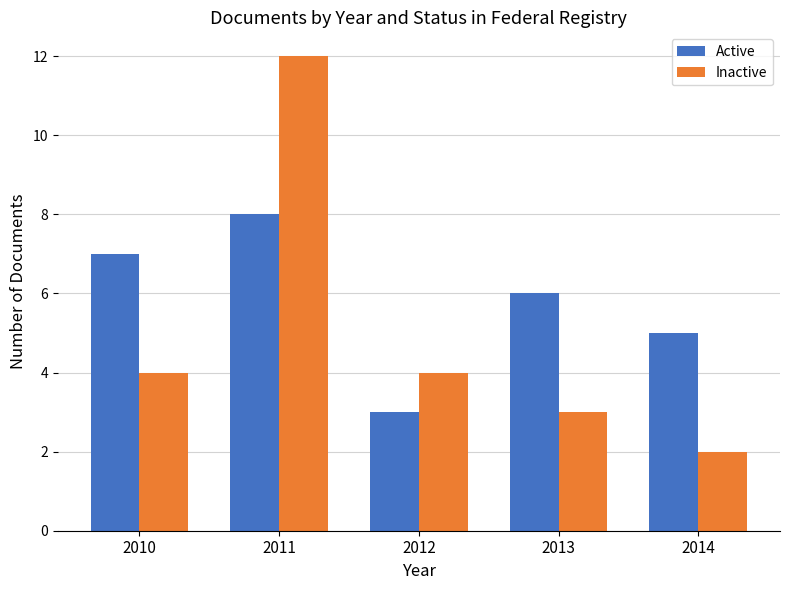

How many groups of bars are there?

5